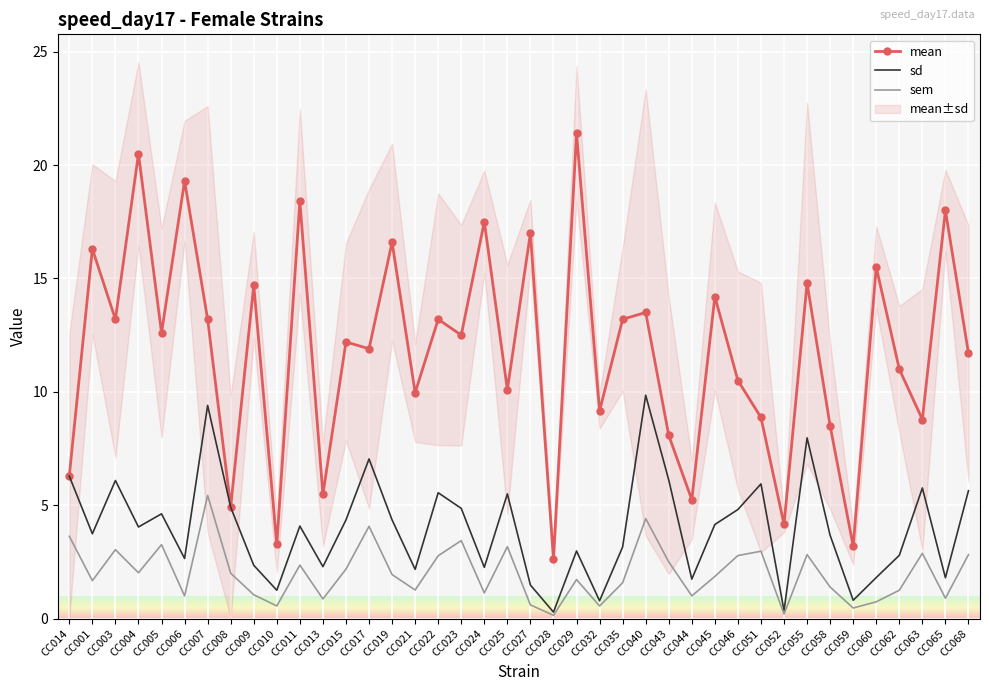

What is the maximum value shown in the chart?

21.4